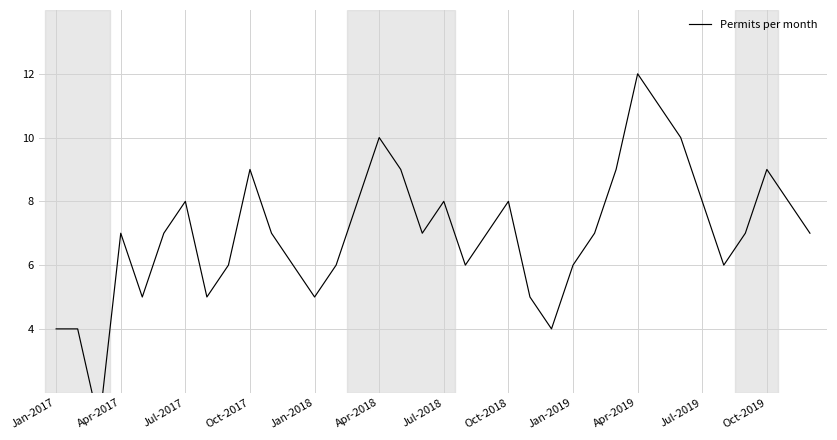

How many interior local valleys (lower than both neighbors) does the data have?

8